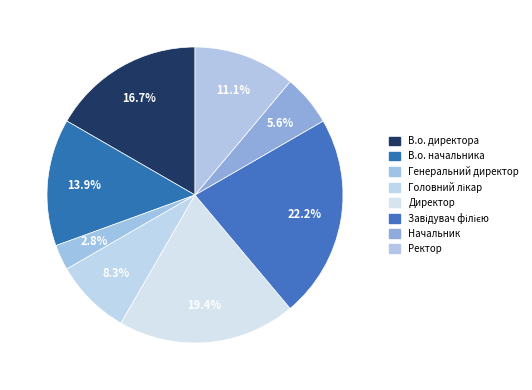

What portion of the pie excludes В.о. директора?

83.3%